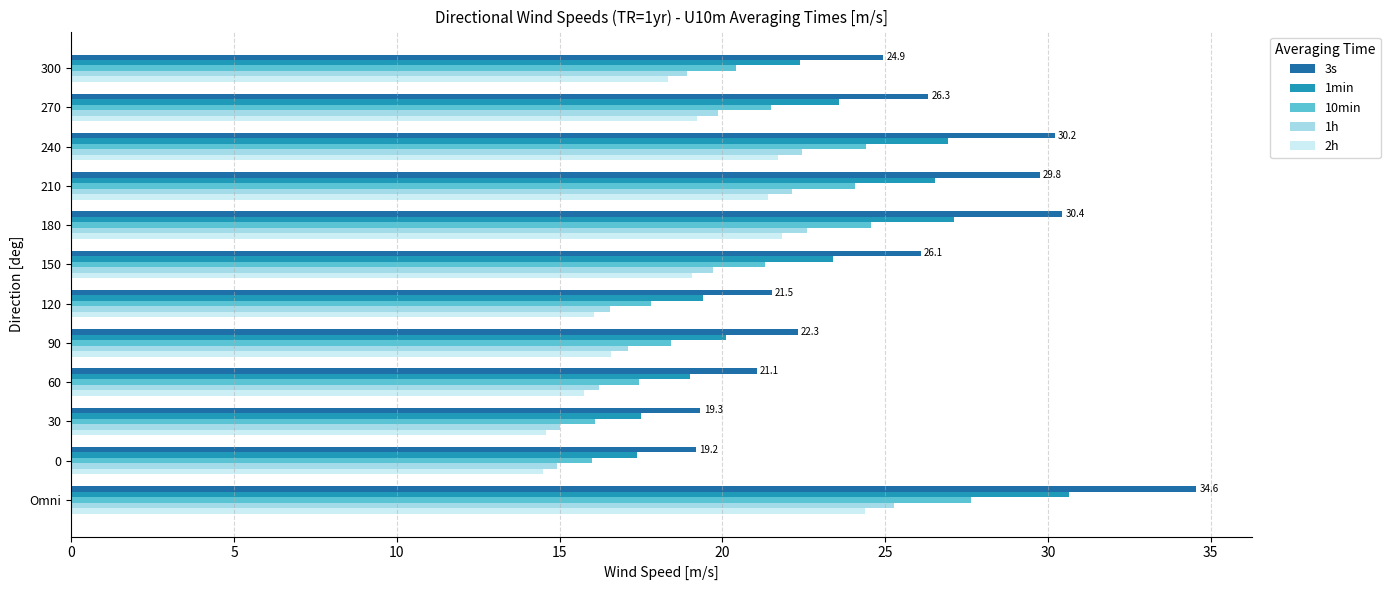

What is the sum of all 3s values?

305.7